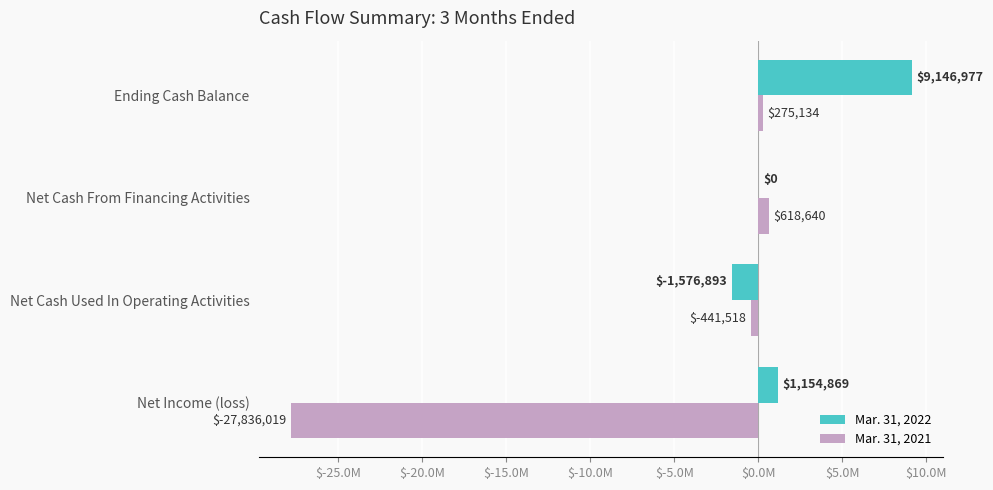

What are all the series names shown in the legend?

Mar. 31, 2022, Mar. 31, 2021